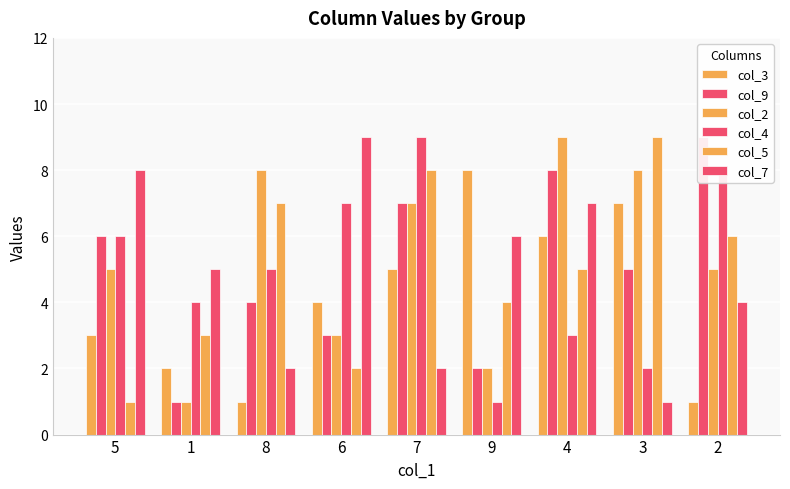

How many values in the col_4 series are below 5?

4